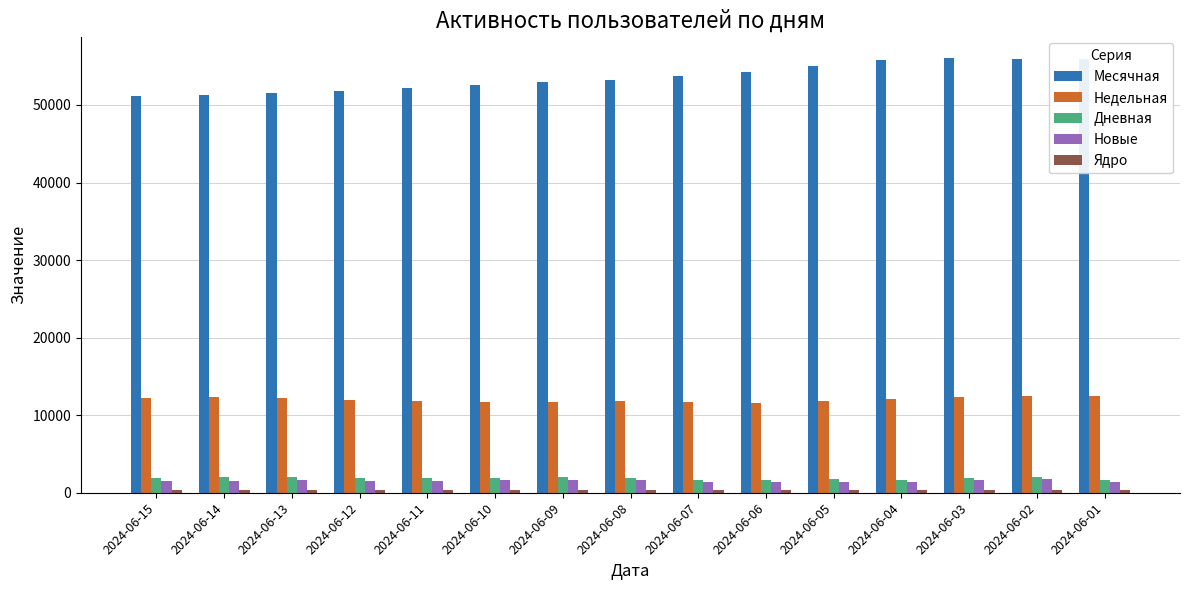

What is the greatest value displayed?

56020